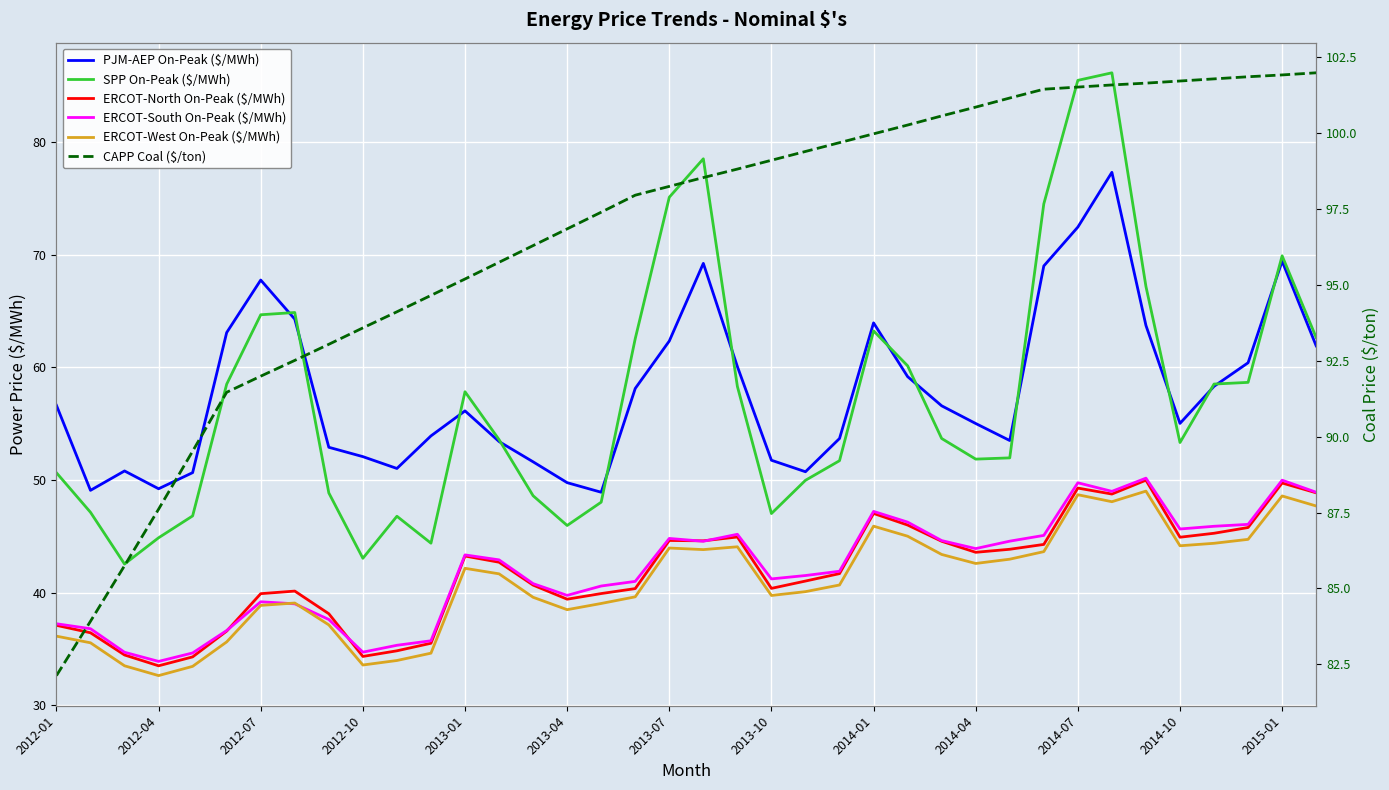

List the series in order of their peak value, lowest first.

ERCOT-West On-Peak ($/MWh), ERCOT-North On-Peak ($/MWh), ERCOT-South On-Peak ($/MWh), PJM-AEP On-Peak ($/MWh), SPP On-Peak ($/MWh), CAPP Coal ($/ton)